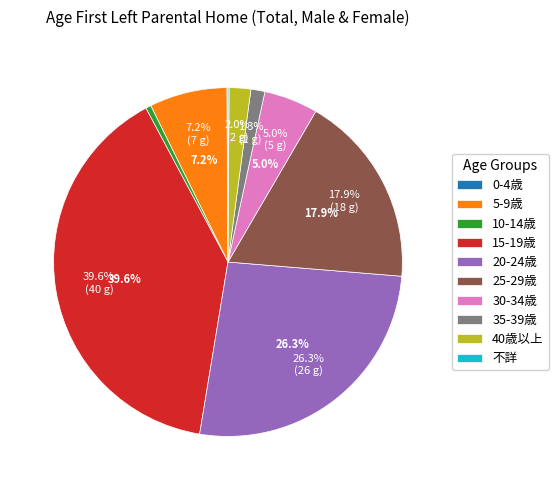

Which slice is the largest?

15-19歳